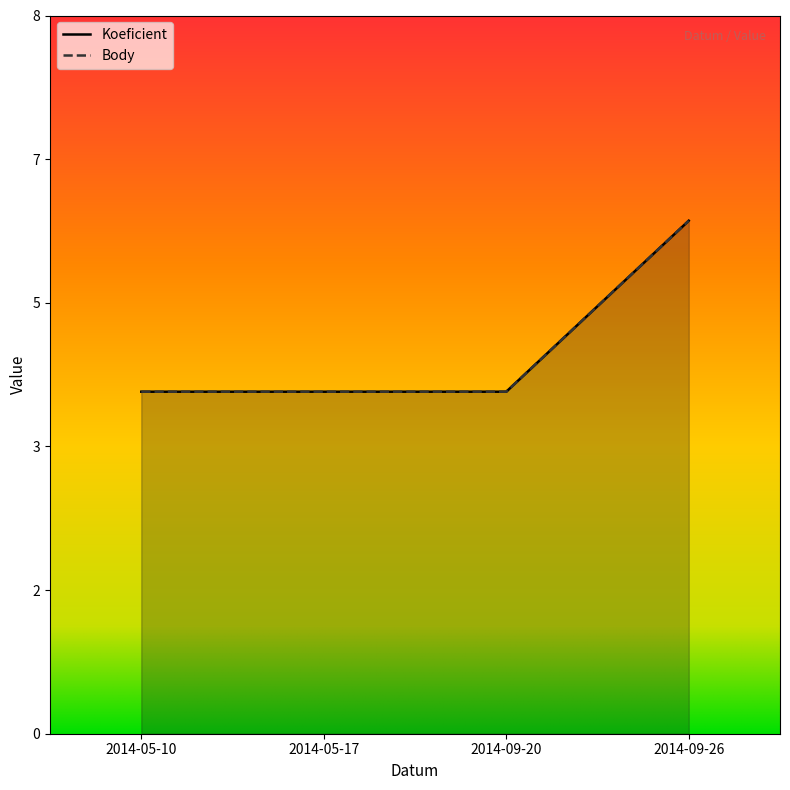

Reading right to left, what are all the values shown in this chart?

Koeficient: 6	4	4	4
Body: 6	4	4	4